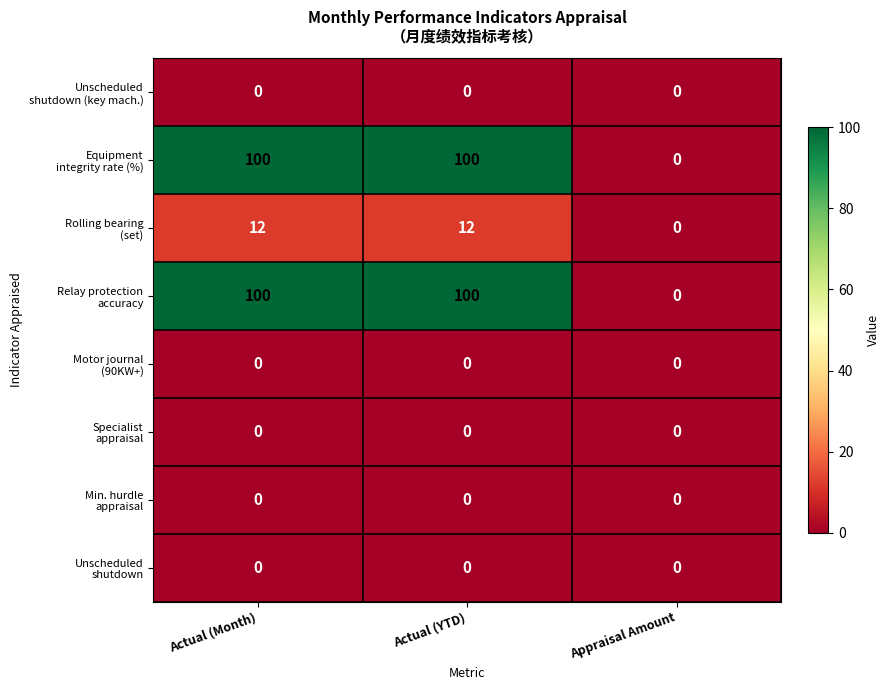

What is the spread (max minus min) of values at Actual (YTD)?

100